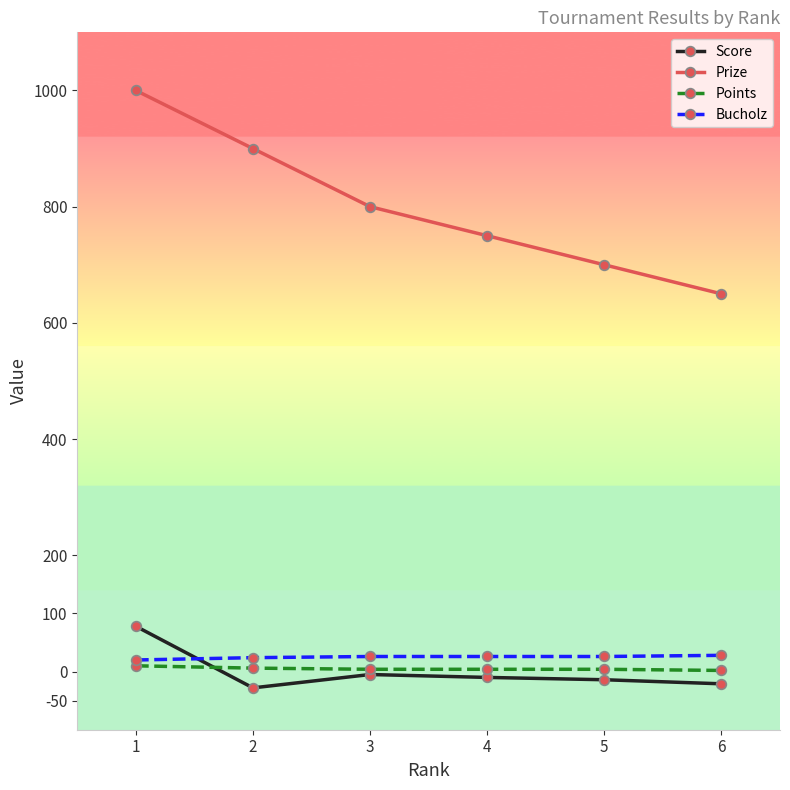

What is the difference between the maximum and minimum values in the Points series?

8